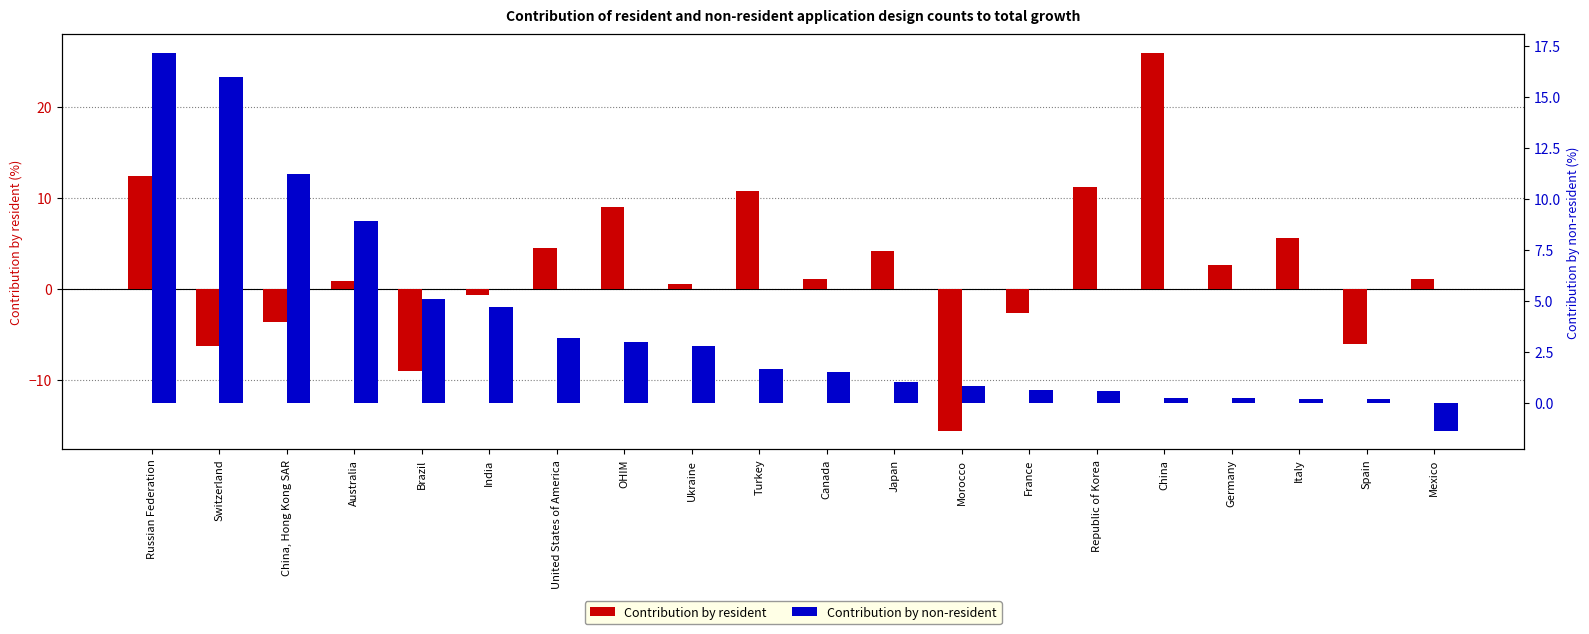

Which category has the highest value in the Contribution by resident series?

China